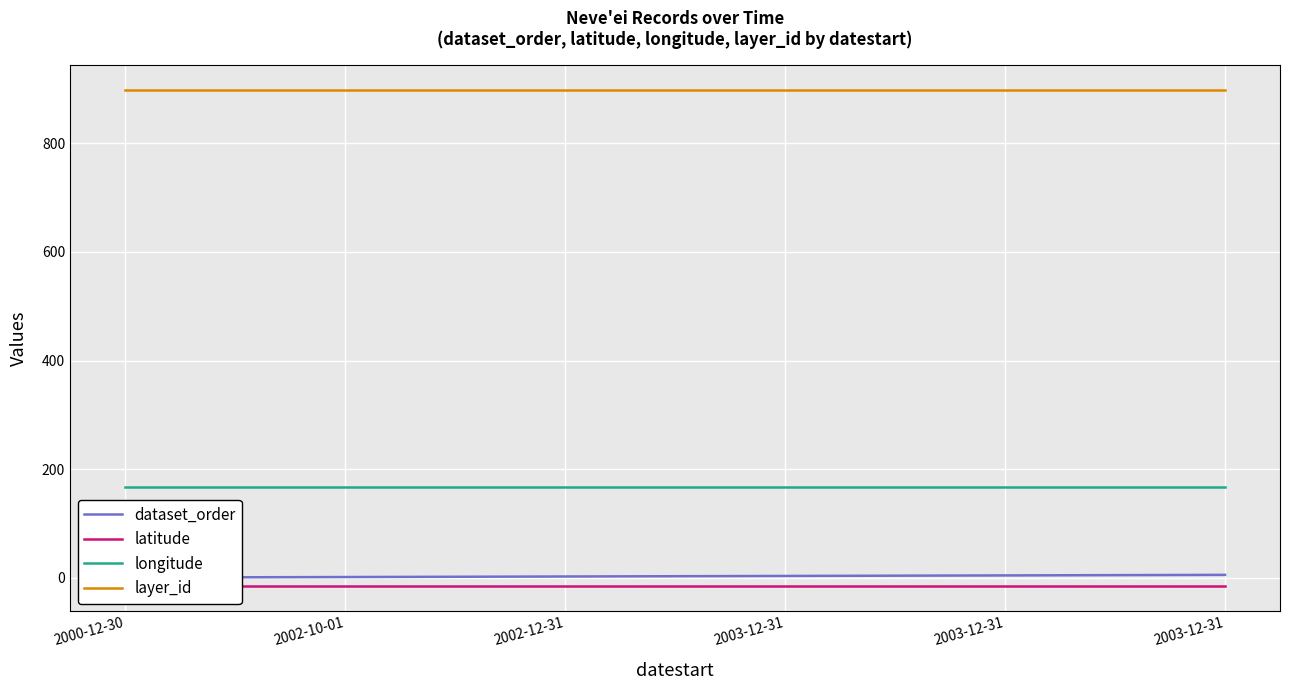

At which category is the sum across all series the highest?

2003-12-31